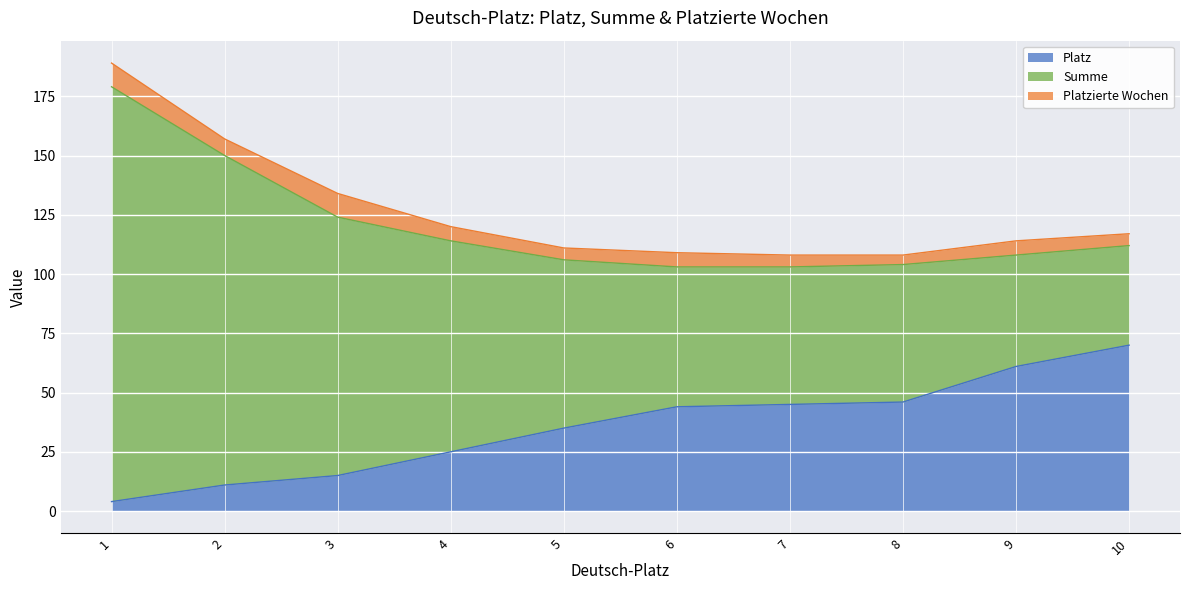

Reading left to right, list all the values displayed in this chart.

Platz: 4	11	15	25	35	44	45	46	61	70
Summe: 175	139	109	89	71	59	58	58	47	42
Platzierte Wochen: 10	7	10	6	5	6	5	4	6	5